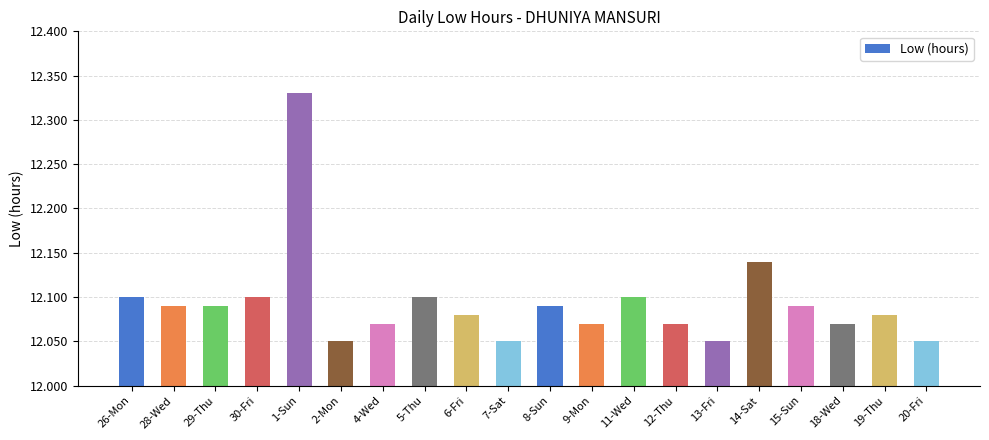

Between 1-Sun and 9-Mon, which is larger?

1-Sun